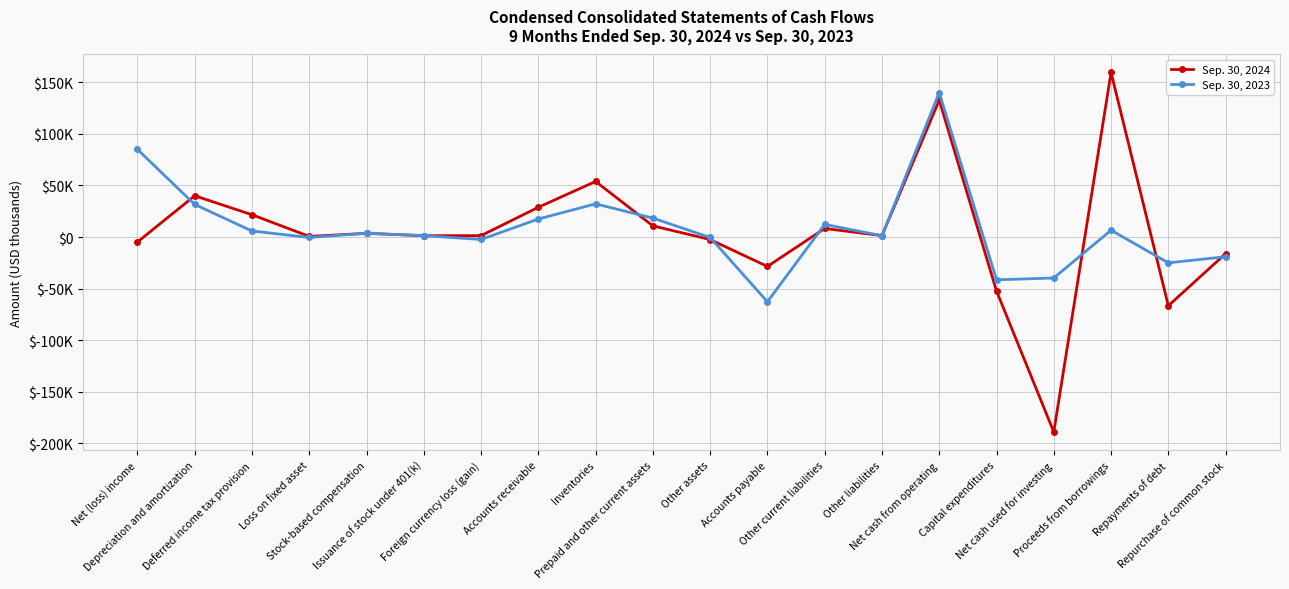

Rank the series by their average value, from highest to lowest.

Sep. 30, 2023, Sep. 30, 2024